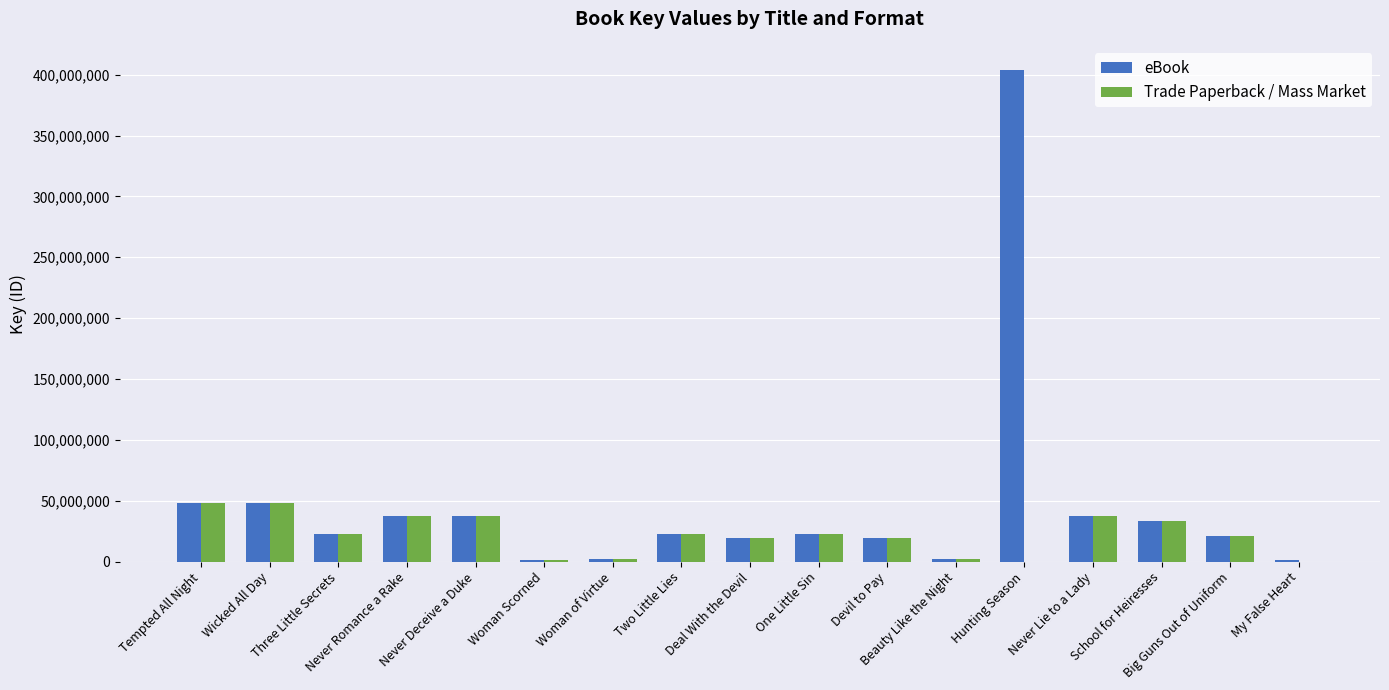

At which label does eBook reach its peak?

Hunting Season